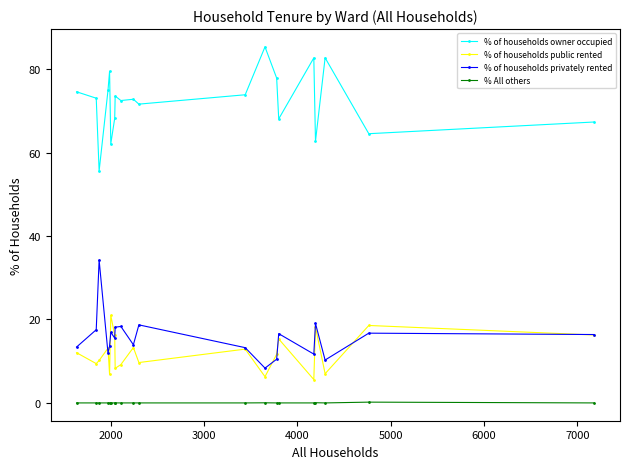

Which series has the largest total across all categories?

% of households owner occupied